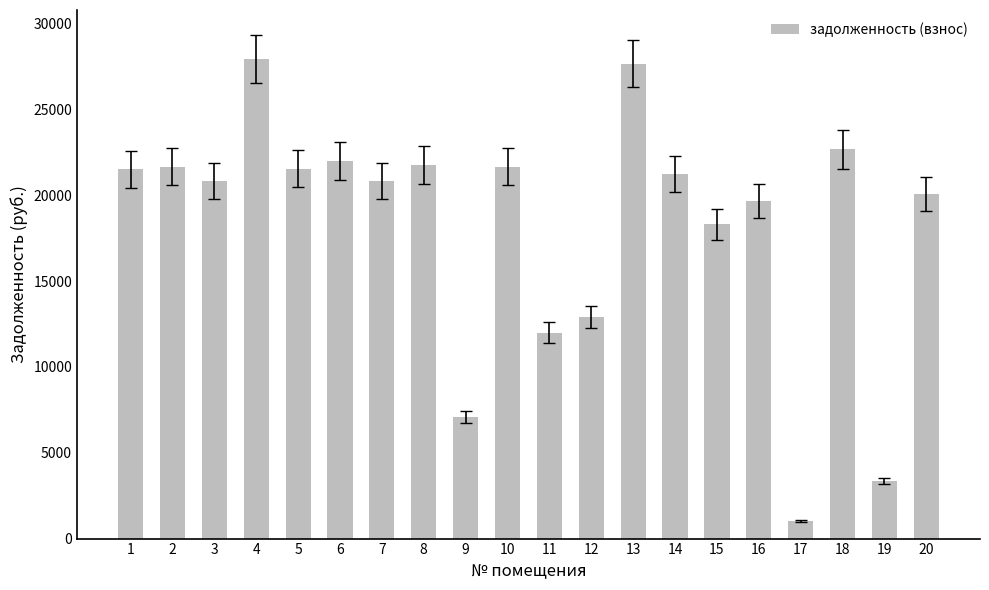

What is the change in value from 8 to 12?

-8878.0